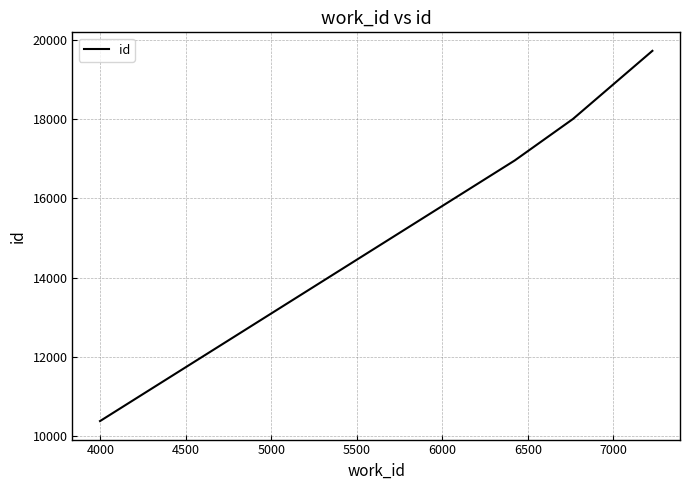

What is the greatest value displayed?

19723